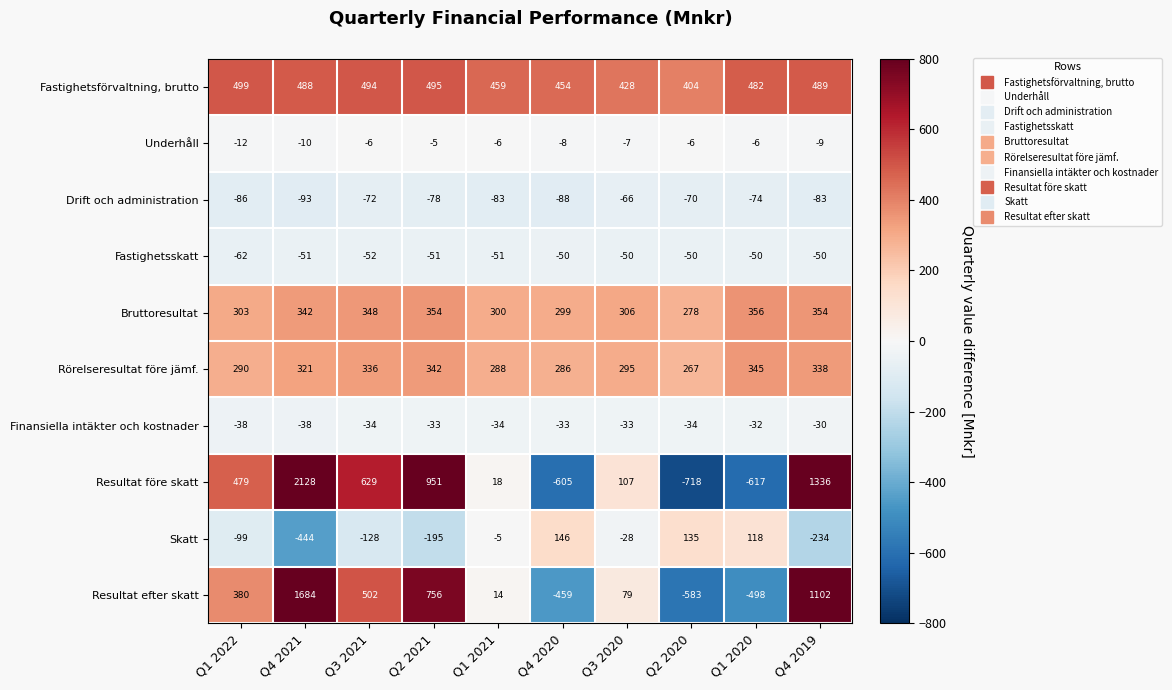

Count the number of categories in the chart.

10